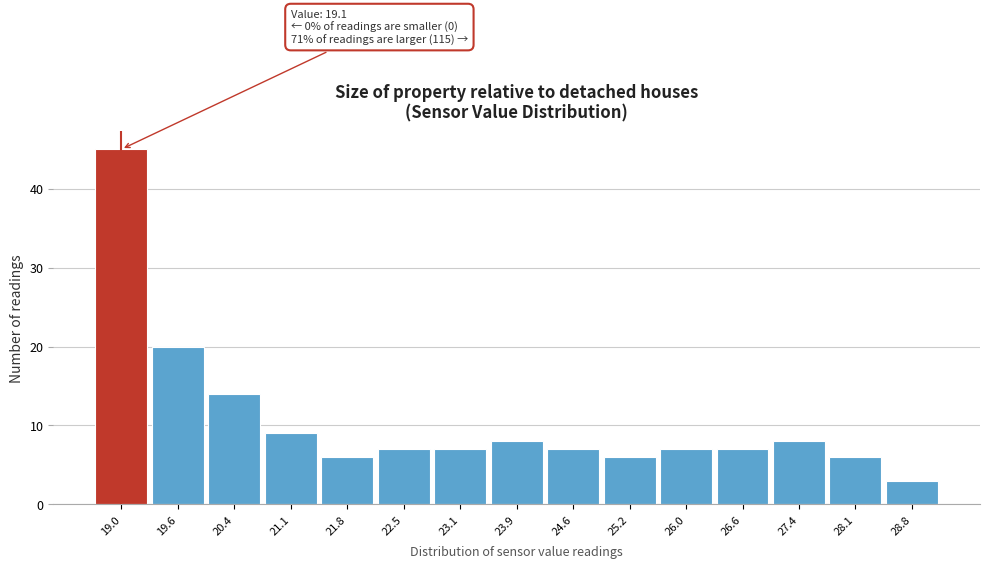

Over which range of the x-axis is the bar tallest?

18.6 to 19.3